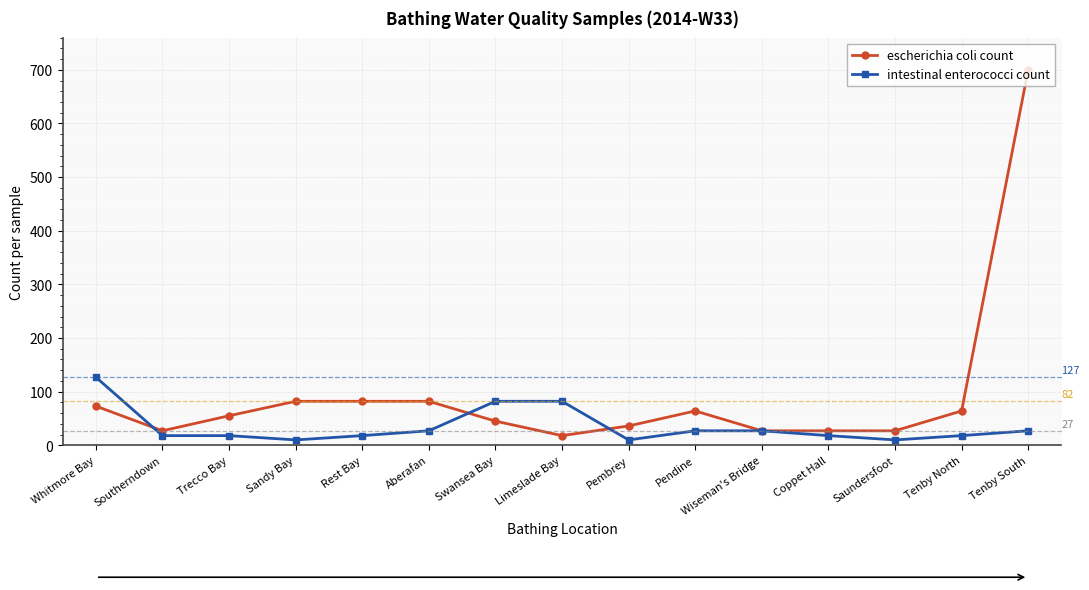

True or false: escherichia coli count has a value of 51 at Rest Bay.

False